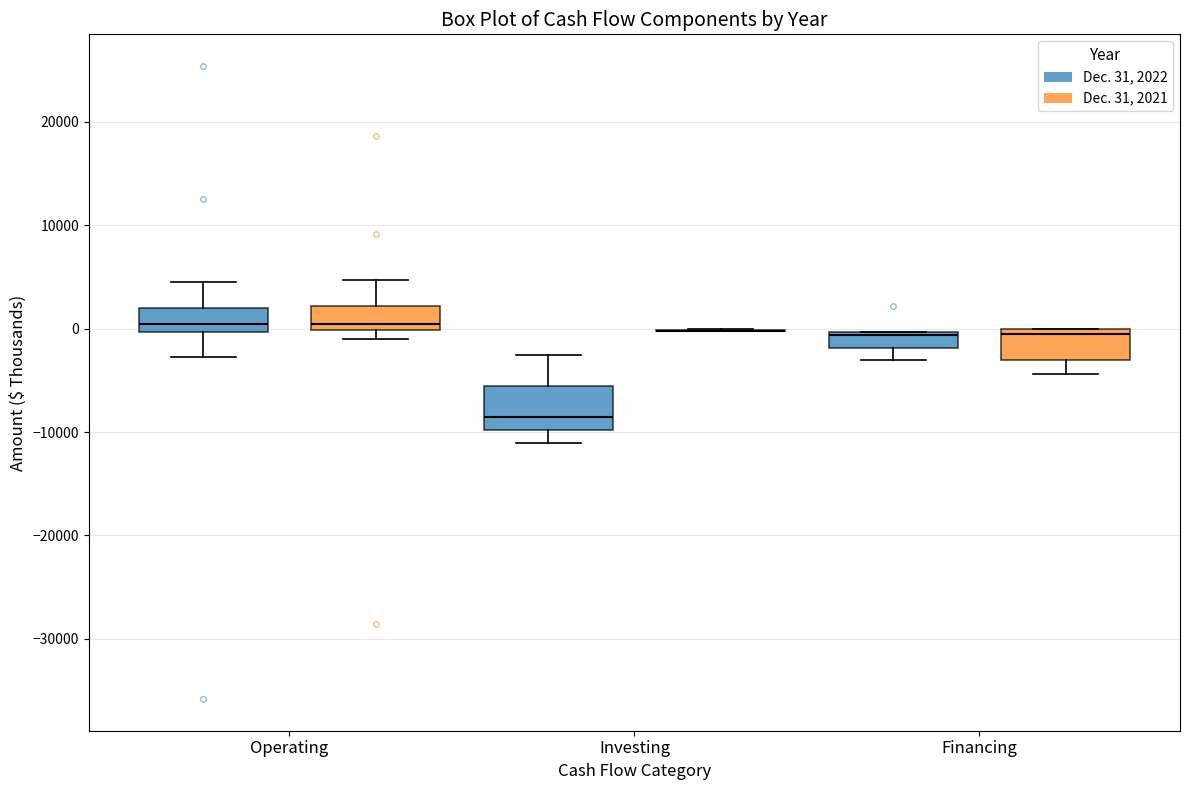

Where is the lower edge of the box for Financing (Dec. 31, 2021) on the y-axis? The values are not printed on the chart, so give them approximately, as read against the axis.

-3000